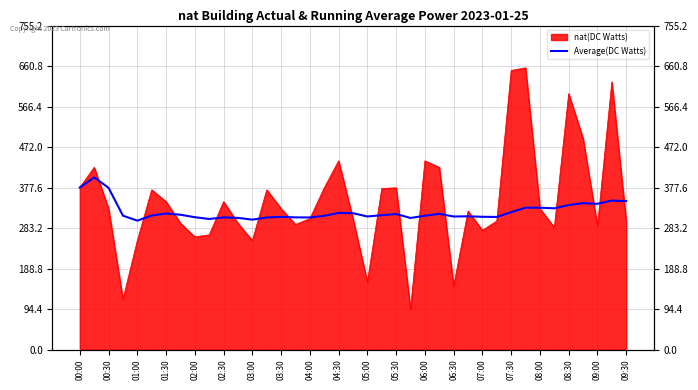

What is the approximate value at 00:00?

377.8